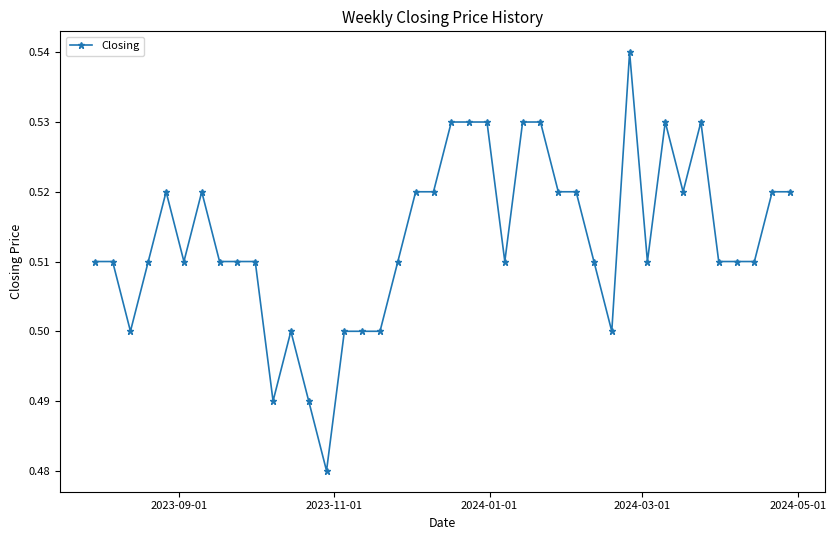

How many values are between 0 and 1?

40